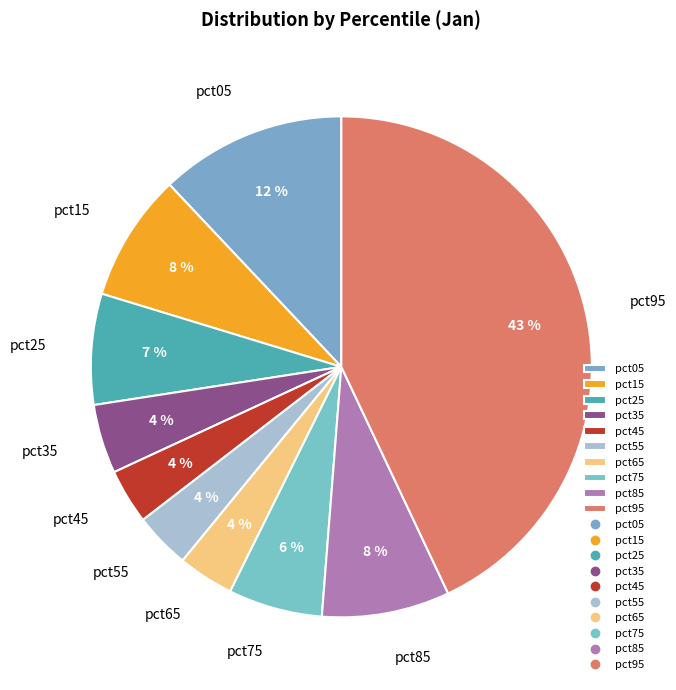

To the nearest percent, what is the average slice percentage?

10%